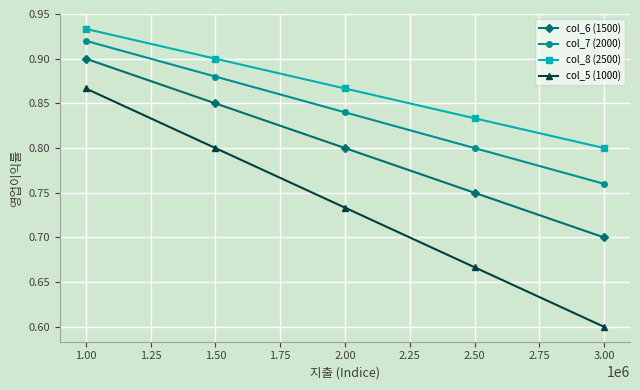

What is the sum of all col_8 (2500) values?

4.3